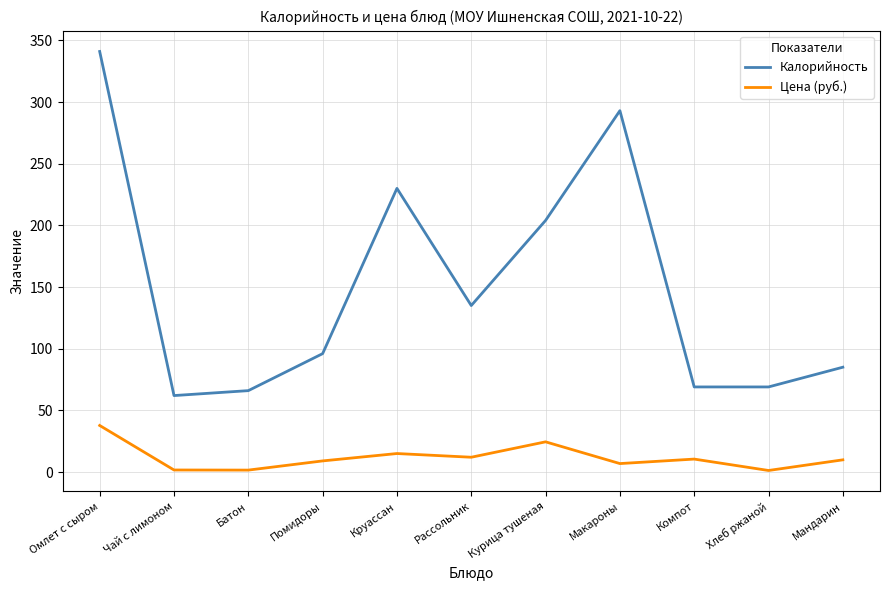

True or false: Калорийность has more than 0 interior local peaks.

True